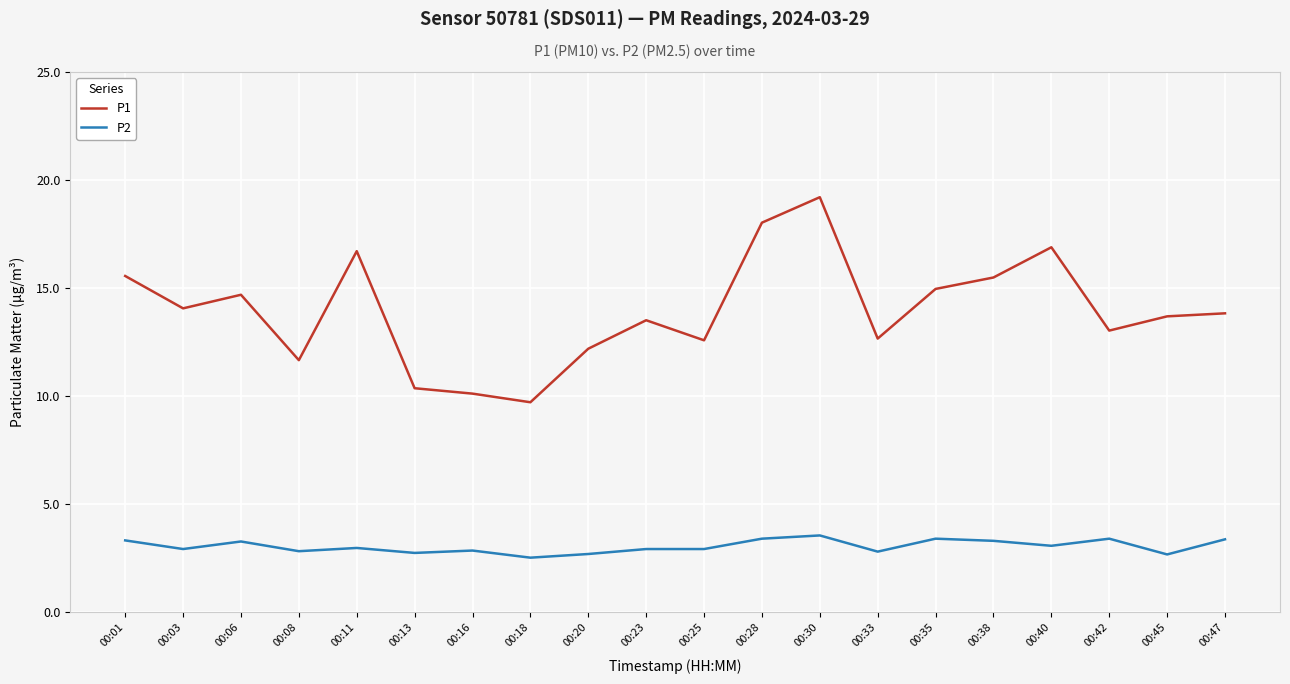

At how many categories does at least one series exceed 7?

20